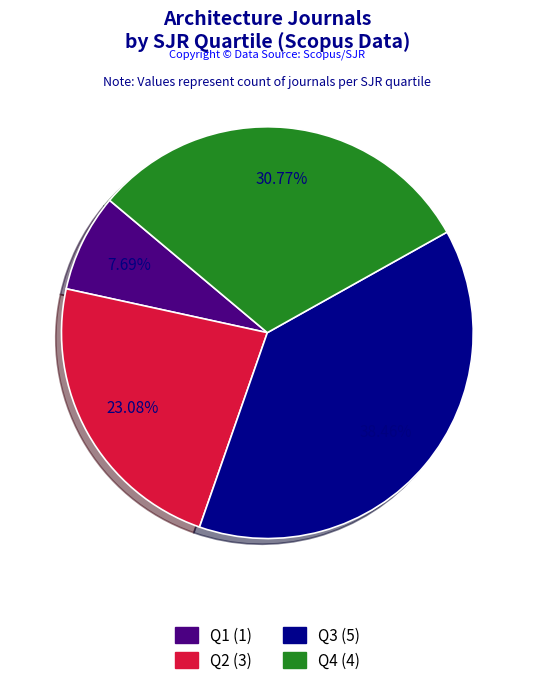

Does any single category account for the majority?

No